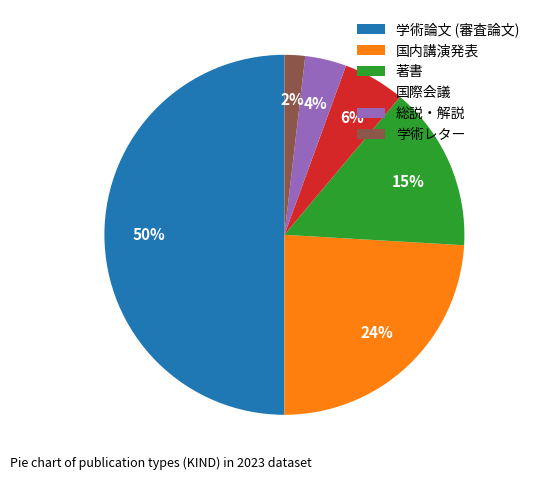

Which category has the biggest portion of the pie?

学術論文 (審査論文)